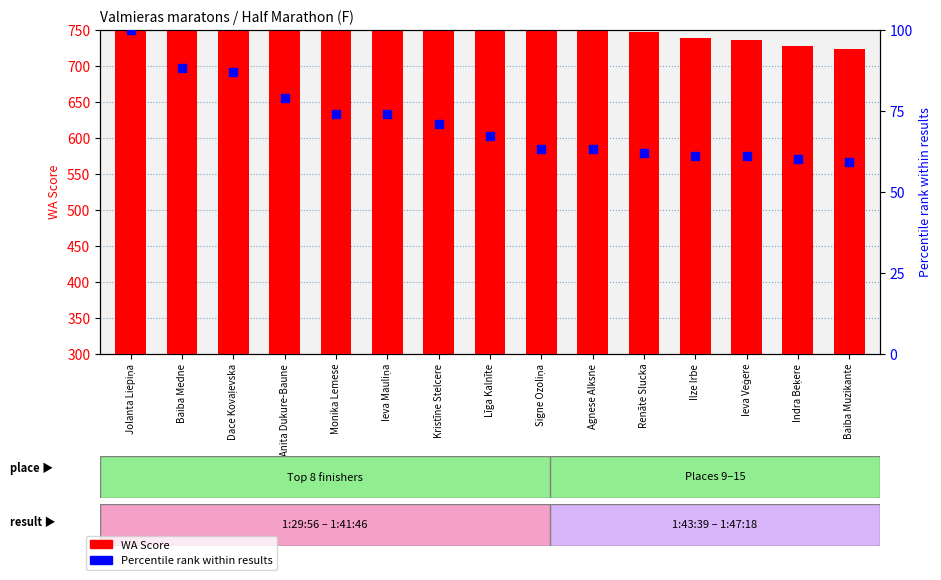

Is the value of WA Score at Monika Lemese greater than the value of Percentile rank at Baiba Medne?

Yes